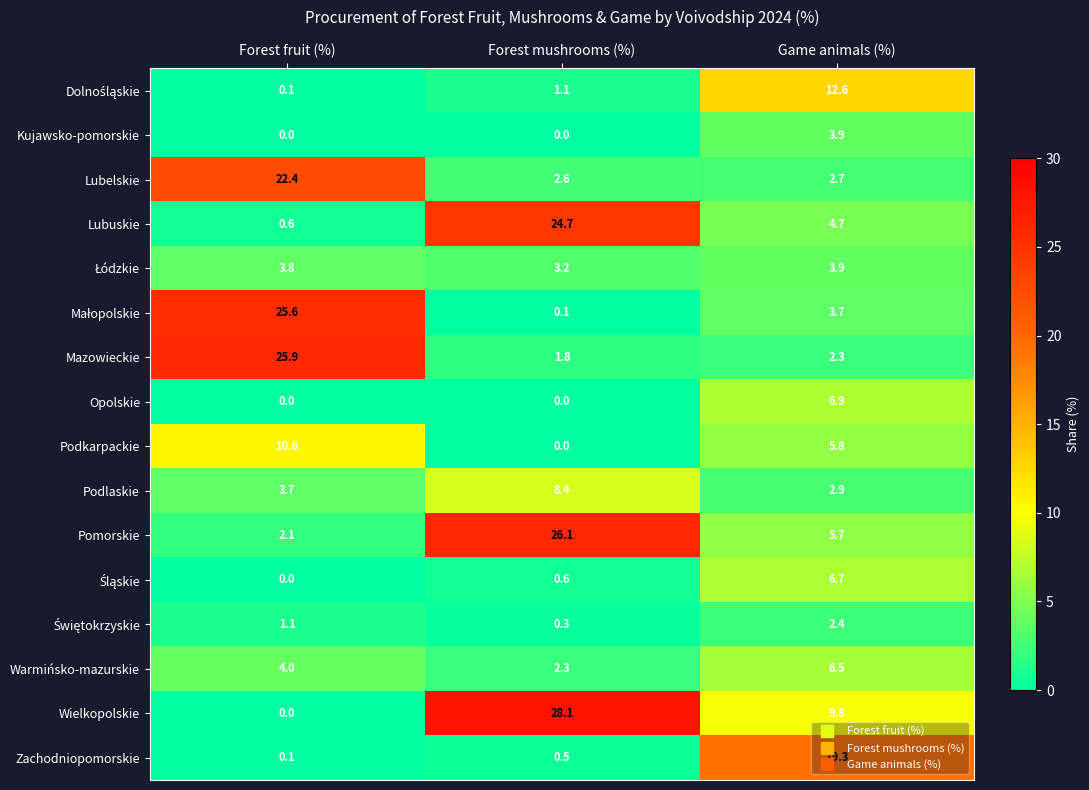

Which series changed the most between Forest mushrooms (%) and Game animals (%)?

Pomorskie